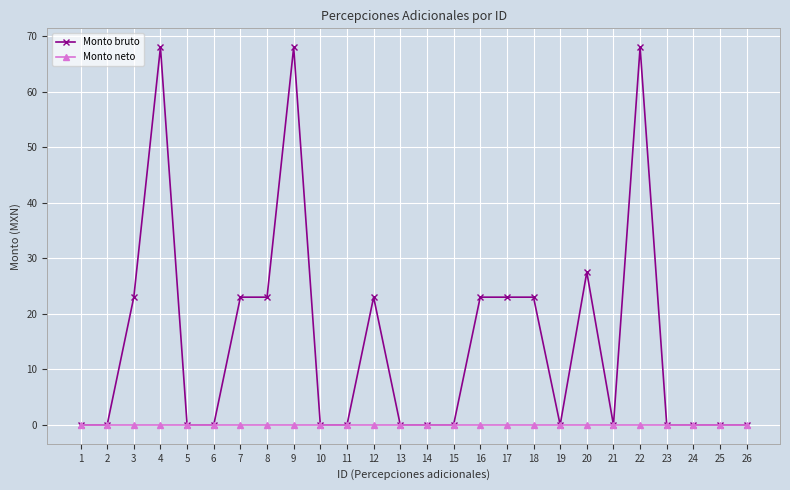

Does the chart display data point markers on the line(s)?

Yes